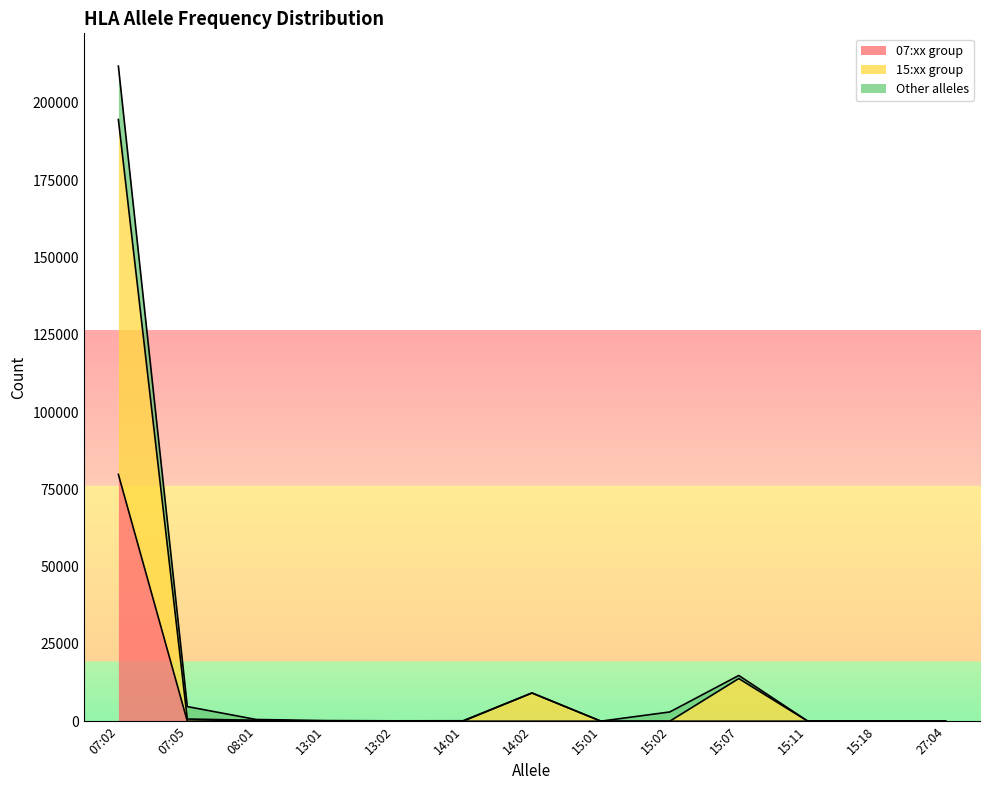

At which category is the sum across all series the highest?

07:02